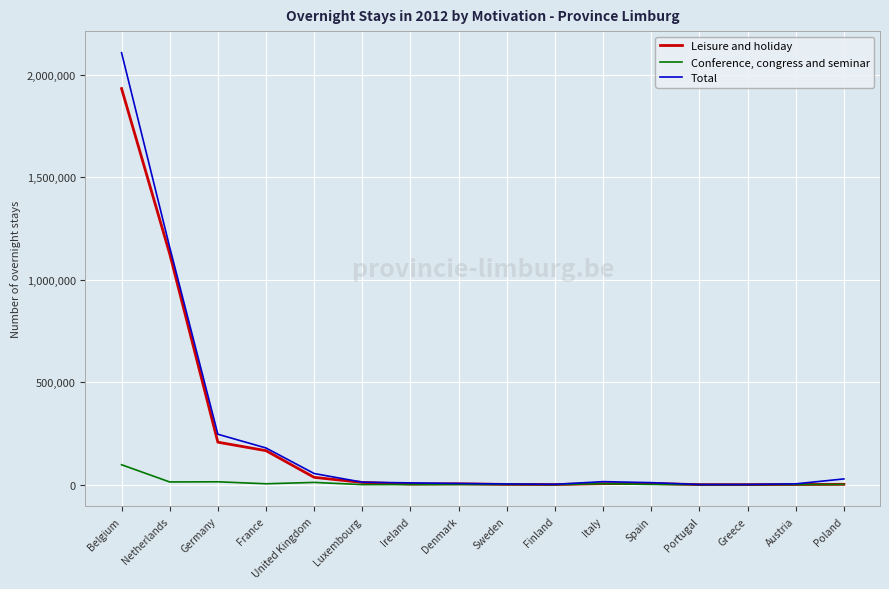

Is it true that Conference, congress and seminar equals 709 at Denmark?

True